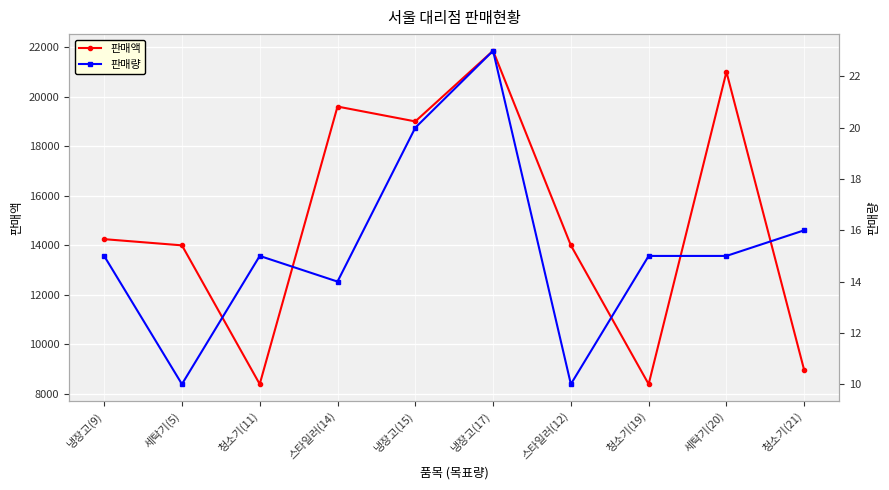

What is the difference between the maximum and minimum values in the 판매량 series?

13